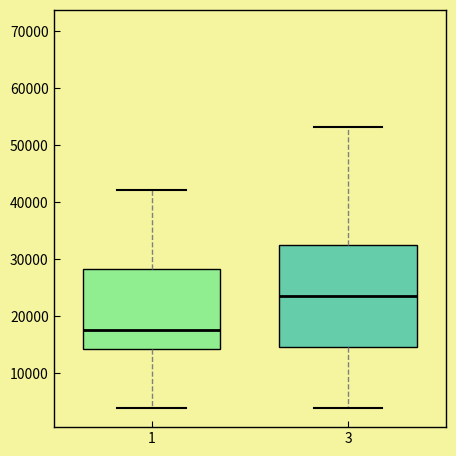

Where is the upper edge of the box at x = 3 on the y-axis? The values are not printed on the chart, so give them approximately, as read against the axis.

32000